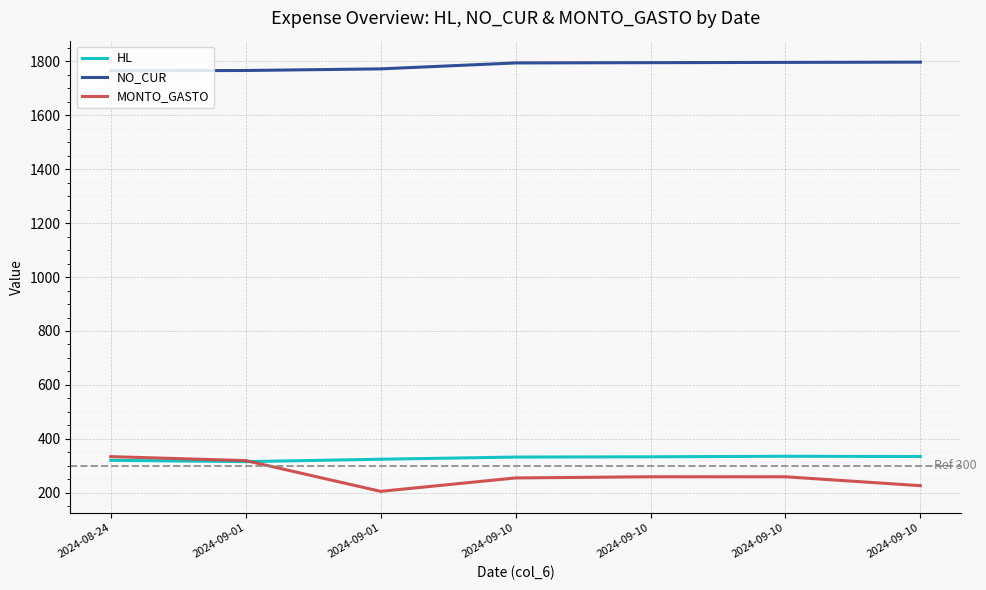

What is the label of the 7th point from the right?

2024-08-24